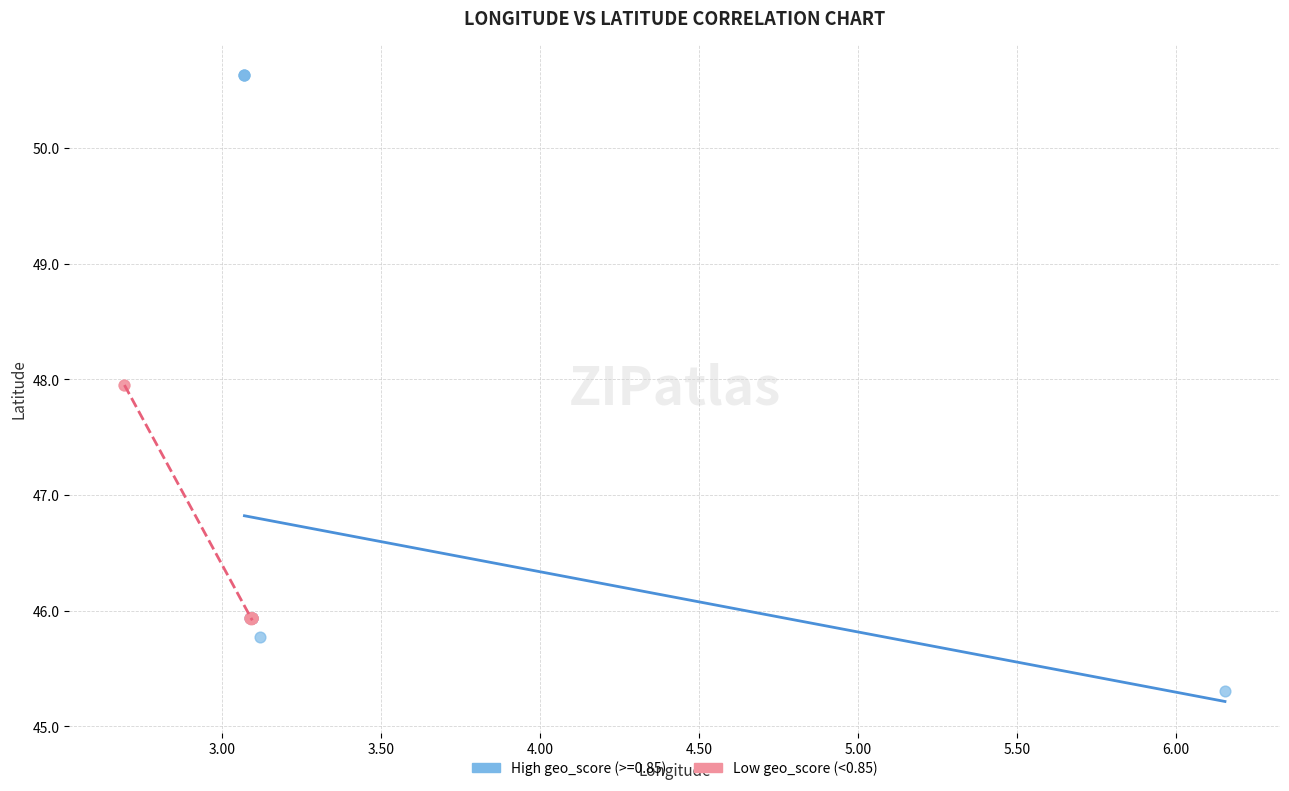

Which series contains the lowest Y value?

High geo_score (>=0.85)